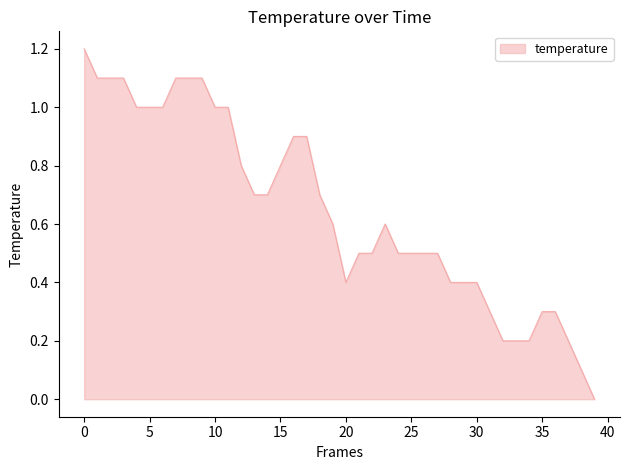

What is the difference between the maximum and minimum values?

1.2